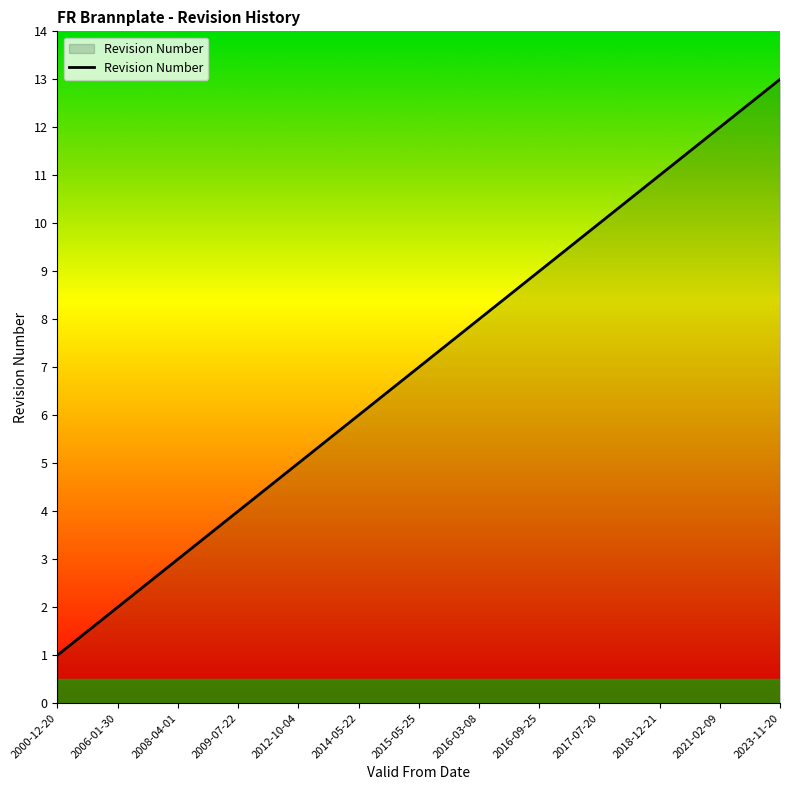

How many lines are shown in the chart?

1